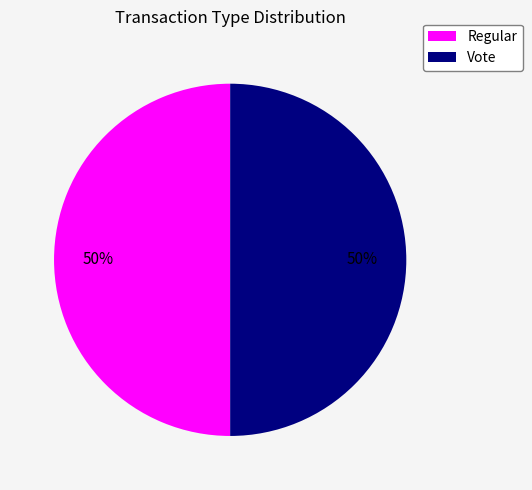

What is the ratio of the value at Regular to the value at Vote?

1.0